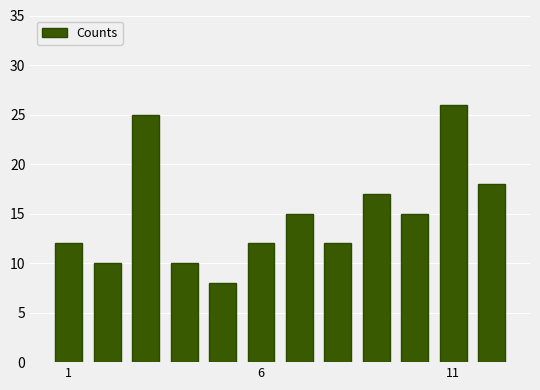

What is the difference between the second highest and minimum values?

17